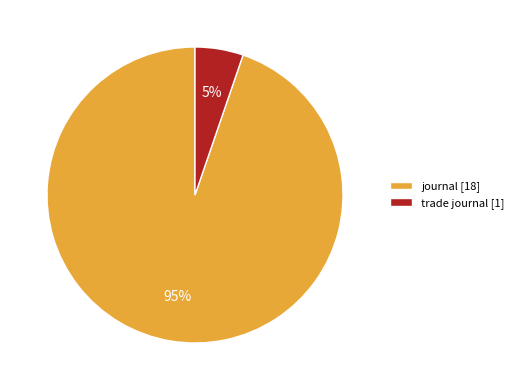

Which slice is the largest?

journal